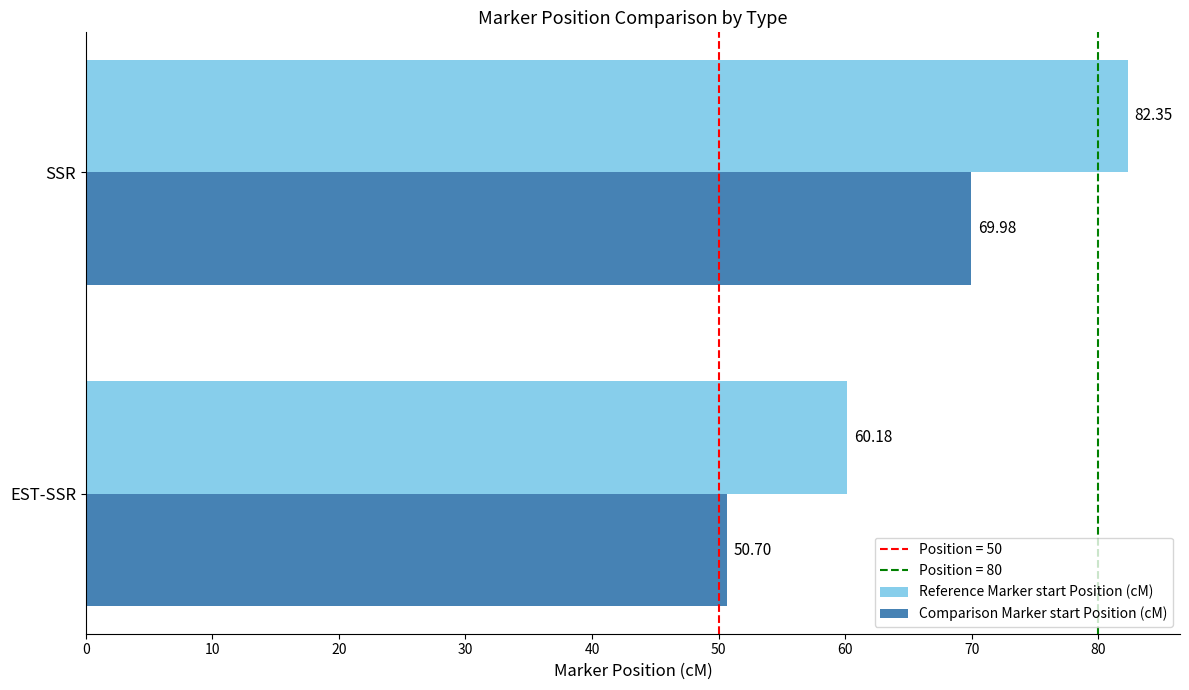

Where is Reference Marker start Position (cM) nearest to the value 71?

EST-SSR